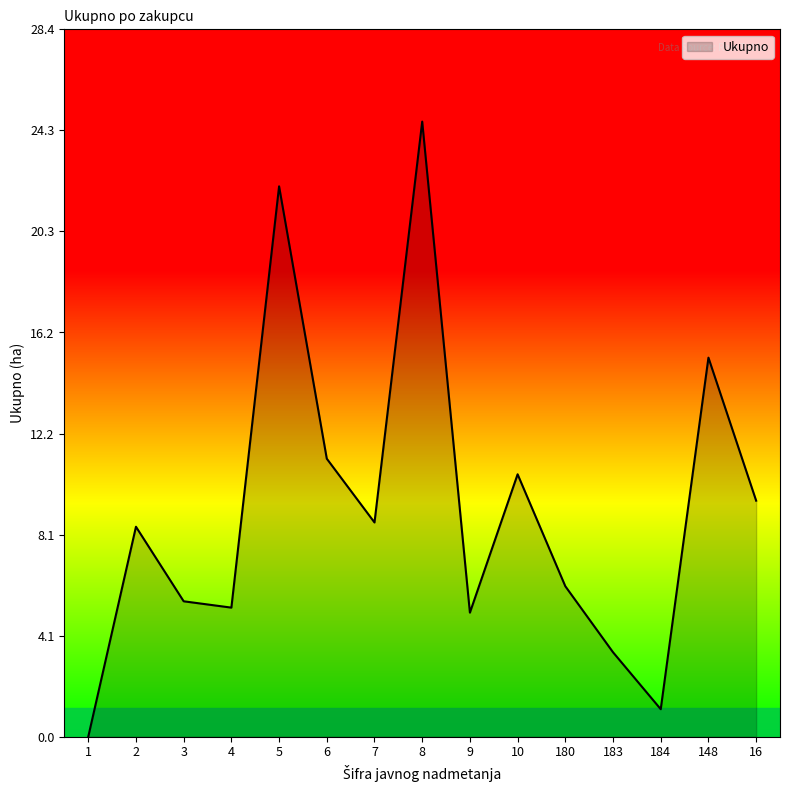

What is the difference between the maximum and minimum values?

24.7